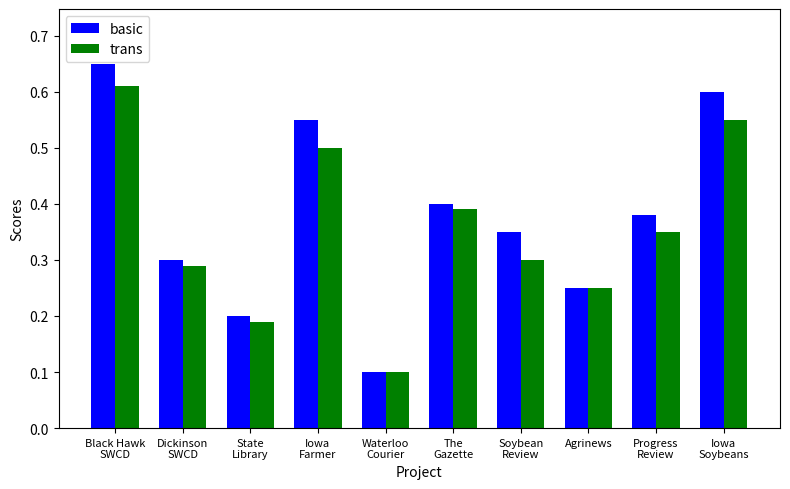

What is the label of the 3rd bar from the left?

State
Library